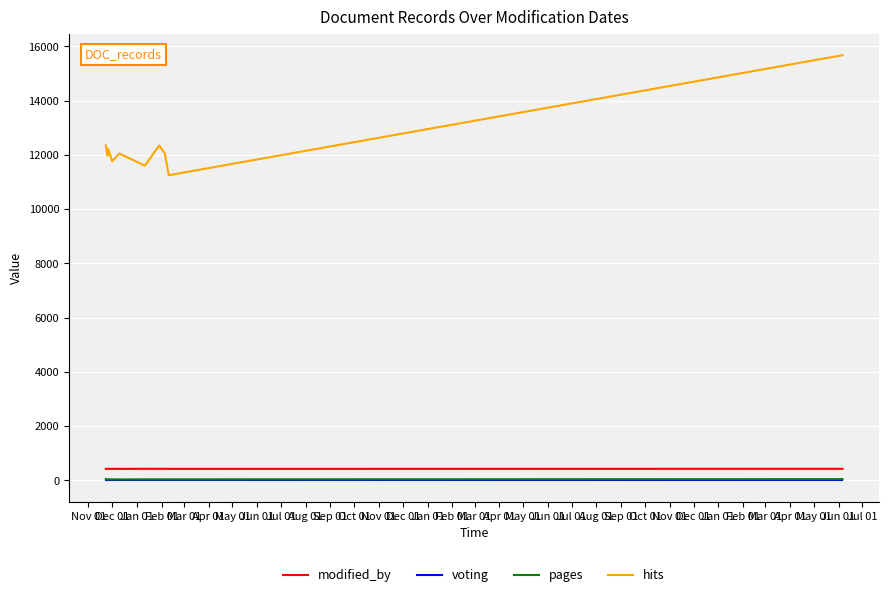

Which series has the largest total across all categories?

hits